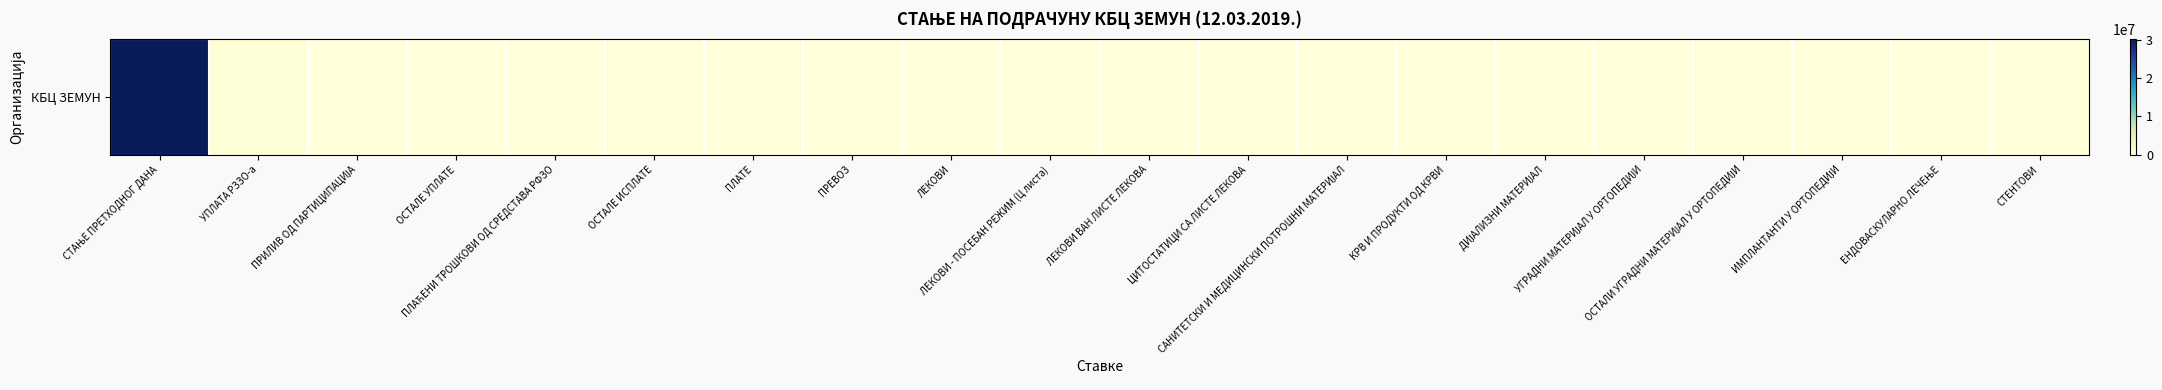

Reading left to right, extract all data points from this chart.

30362398.0	432634.8	18936.5	0.0	0.0	0.0	0.0	0.0	0.0	0.0	0.0	0.0	0.0	0.0	0.0	0.0	0.0	0.0	0.0	0.0